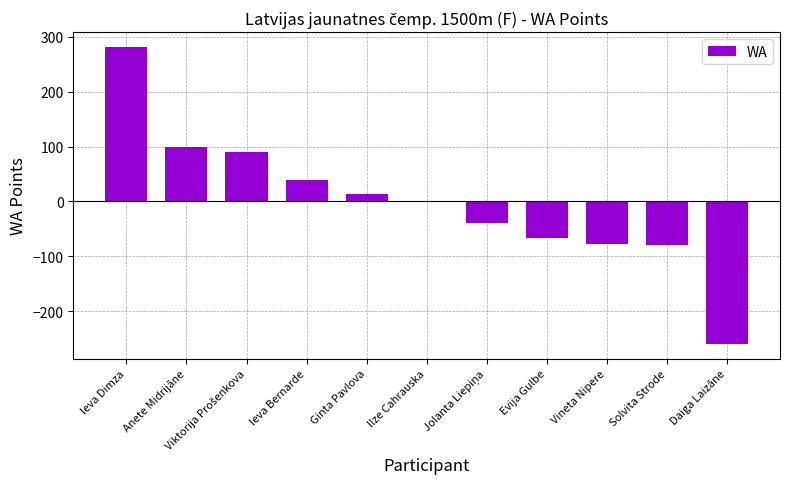

What is the change in value from Anete Midrijāne to Ieva Bernarde?

-60.0